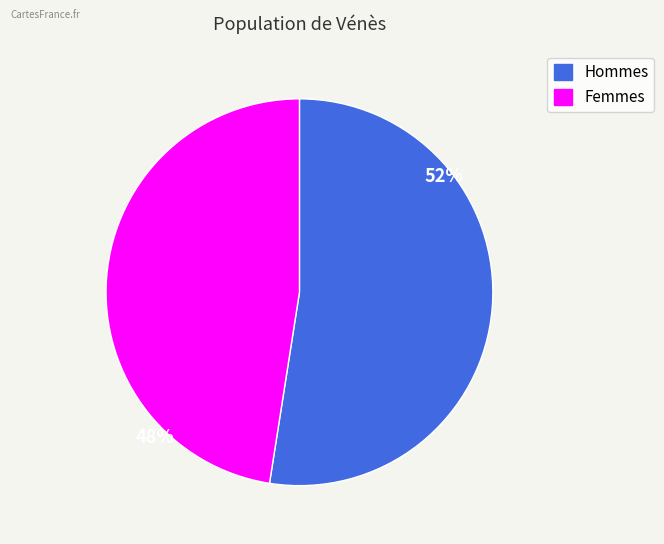

Does any single category account for the majority?

Yes